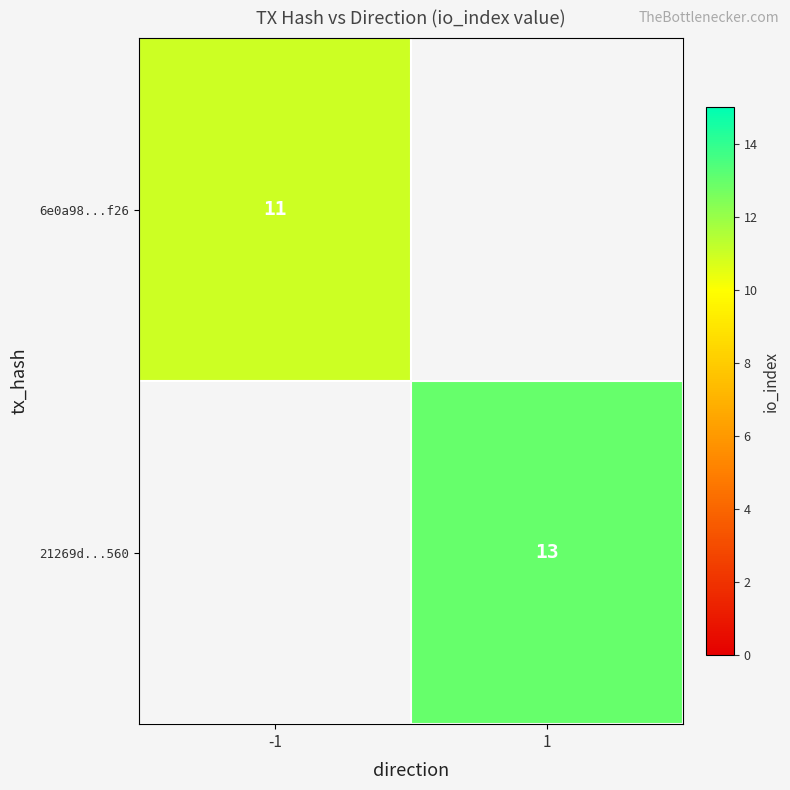

The value of 6e0a98...f26 at -1 is 7. True or false?

False